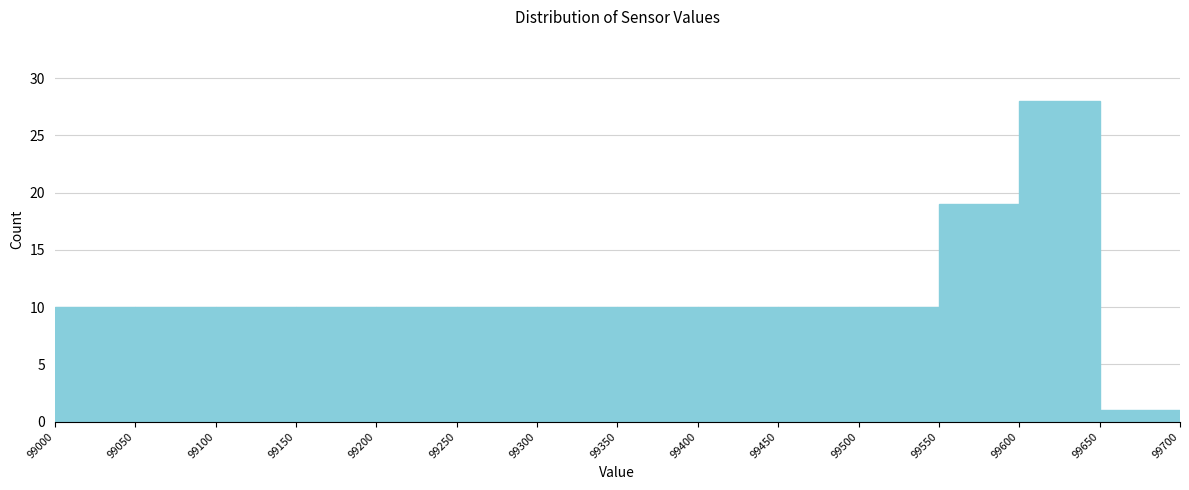

What is the height of the bar covering 99400 to 99450 on the x-axis? The values are not printed on the chart, so give them approximately, as read against the axis.

10